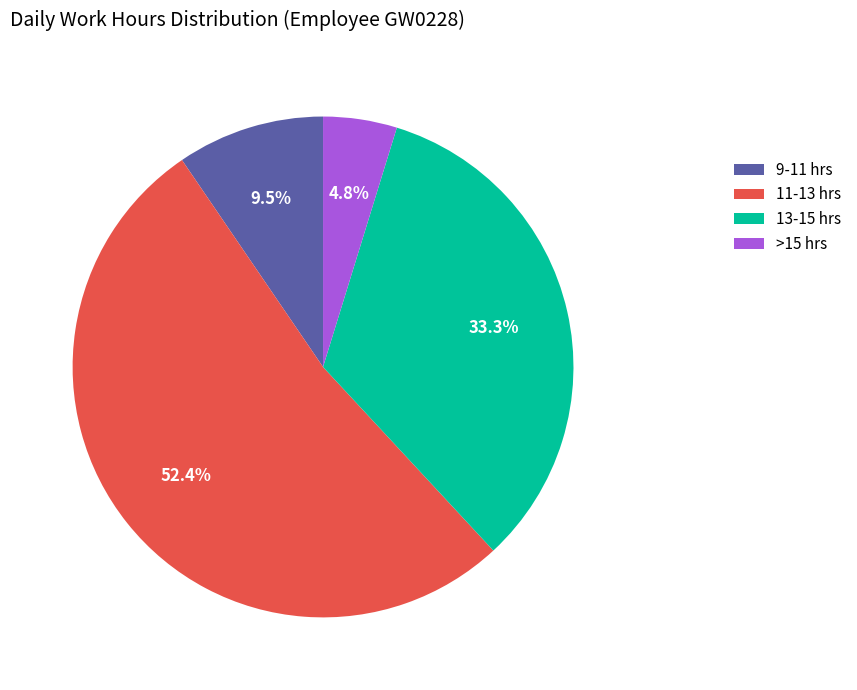

Count the number of slices in the pie.

4